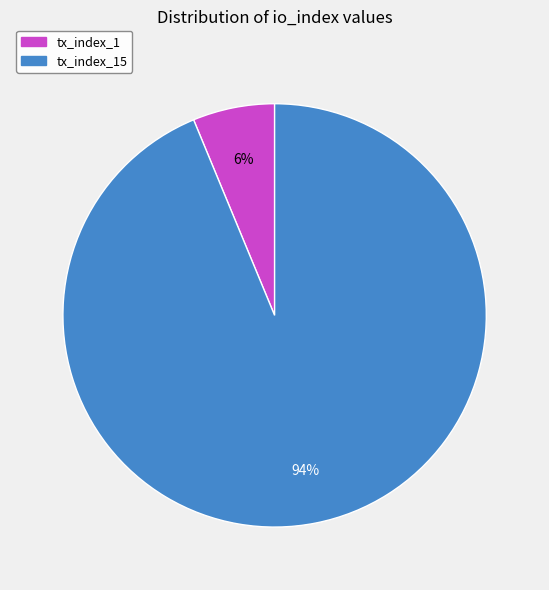

Is there a majority slice in this chart?

Yes